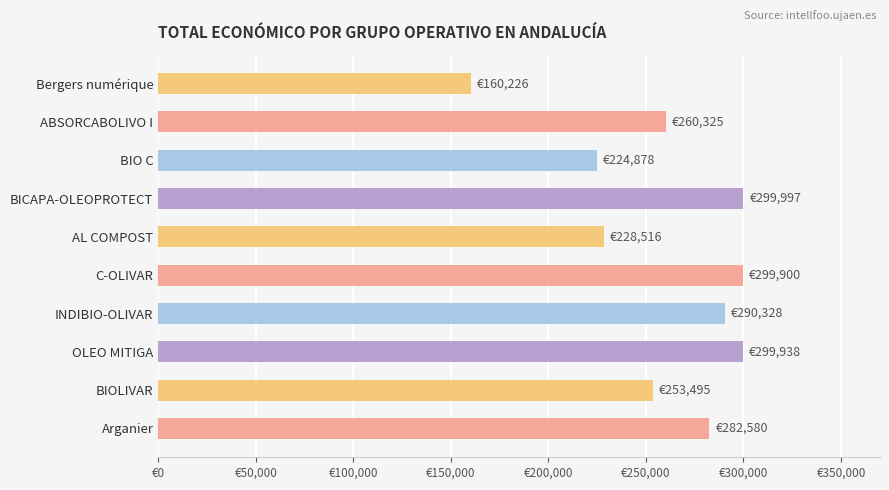

Does the chart contain any negative values?

No